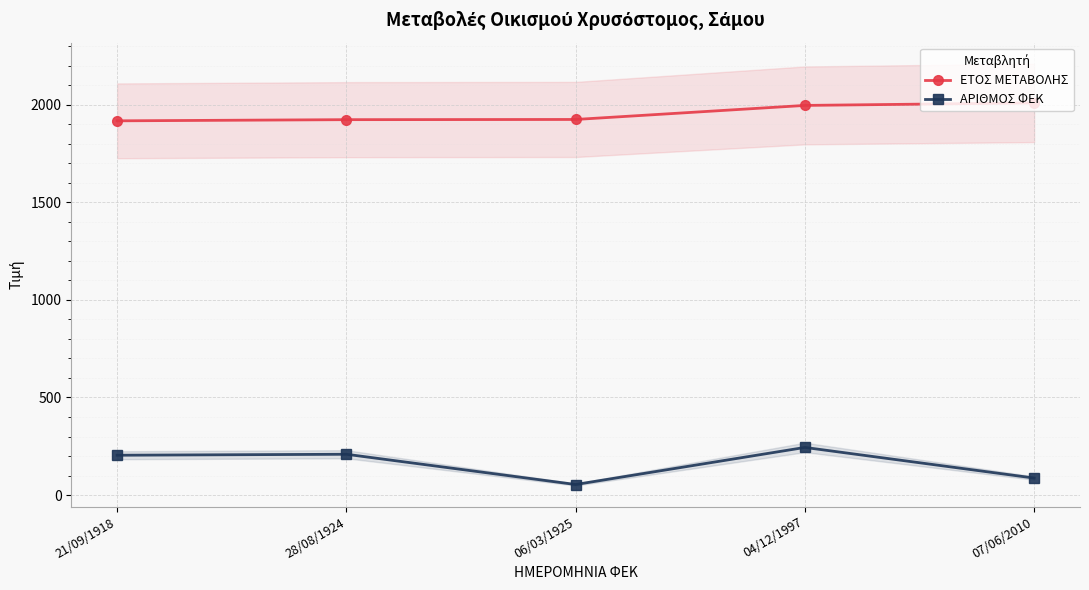

What position from the left is 21/09/1918?

1